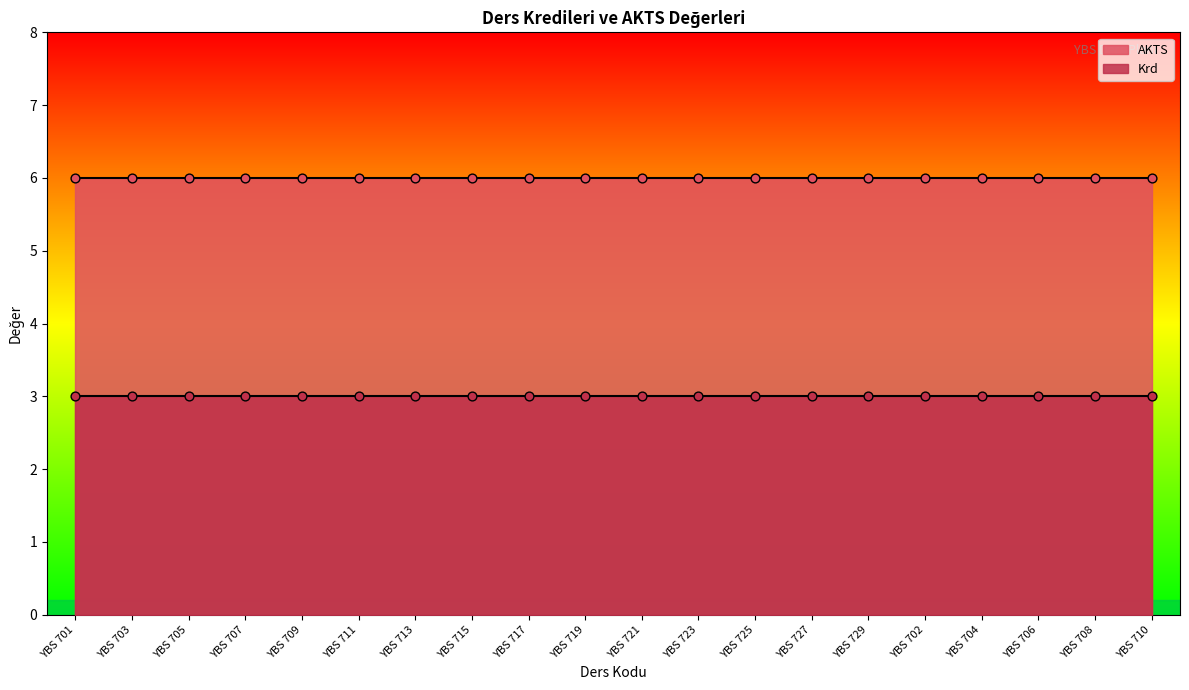

Which series has the largest Y range (max minus min)?

Krd